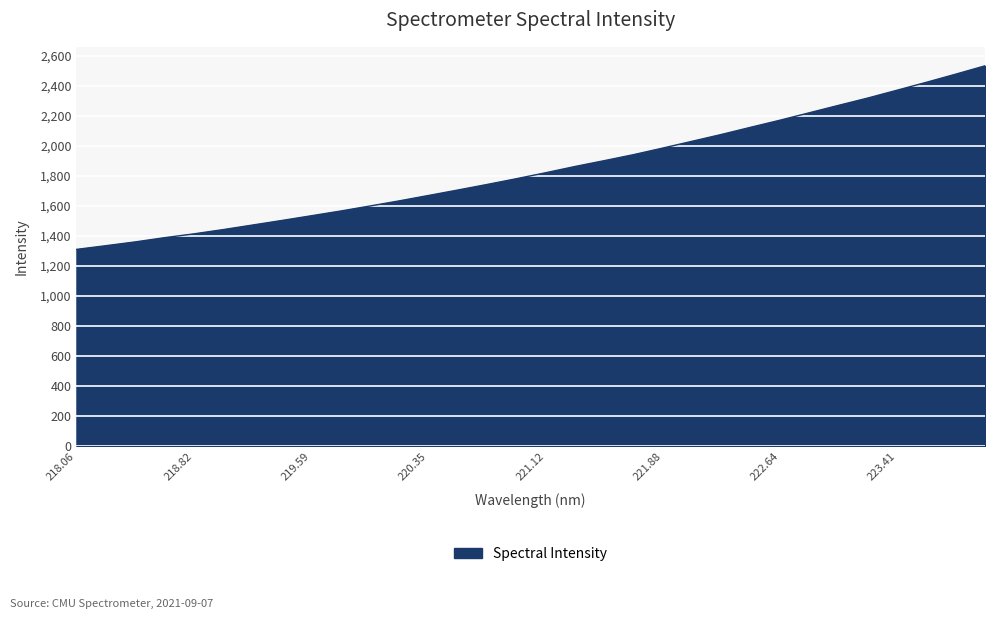

What is the smallest value displayed?

1310.9